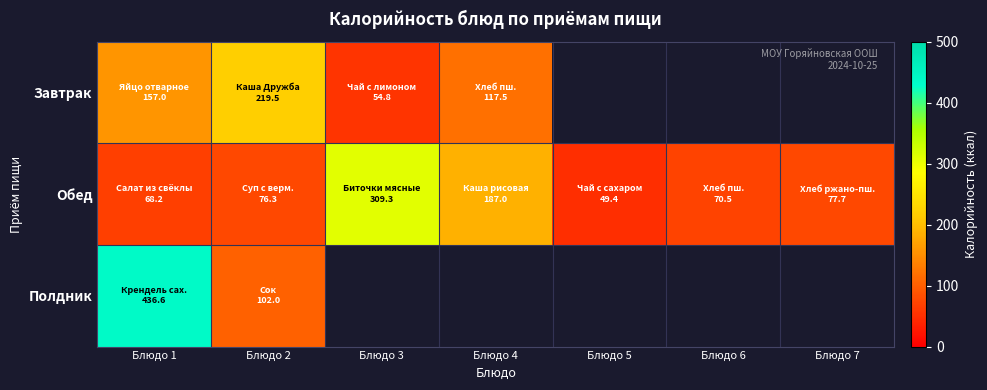

Is the value of Обед at Блюдо 6 greater than the value of Полдник at Блюдо 6?

No